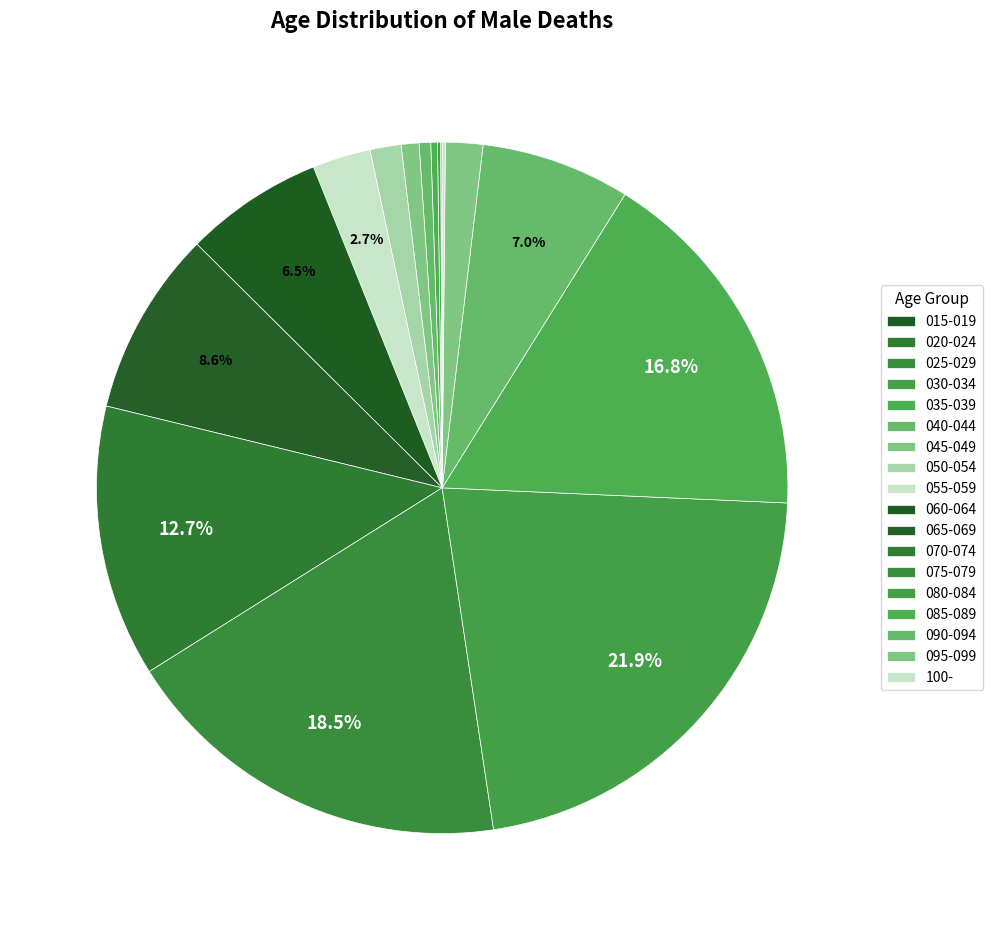

What is the largest slice in the pie chart?

080-084